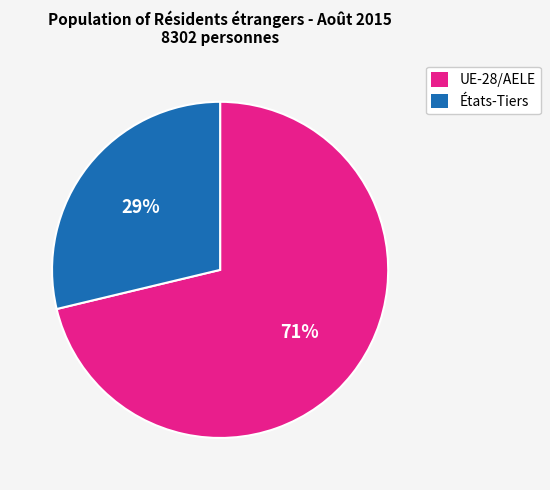

To the nearest percent, what percentage of the pie is UE-28/AELE?

71%